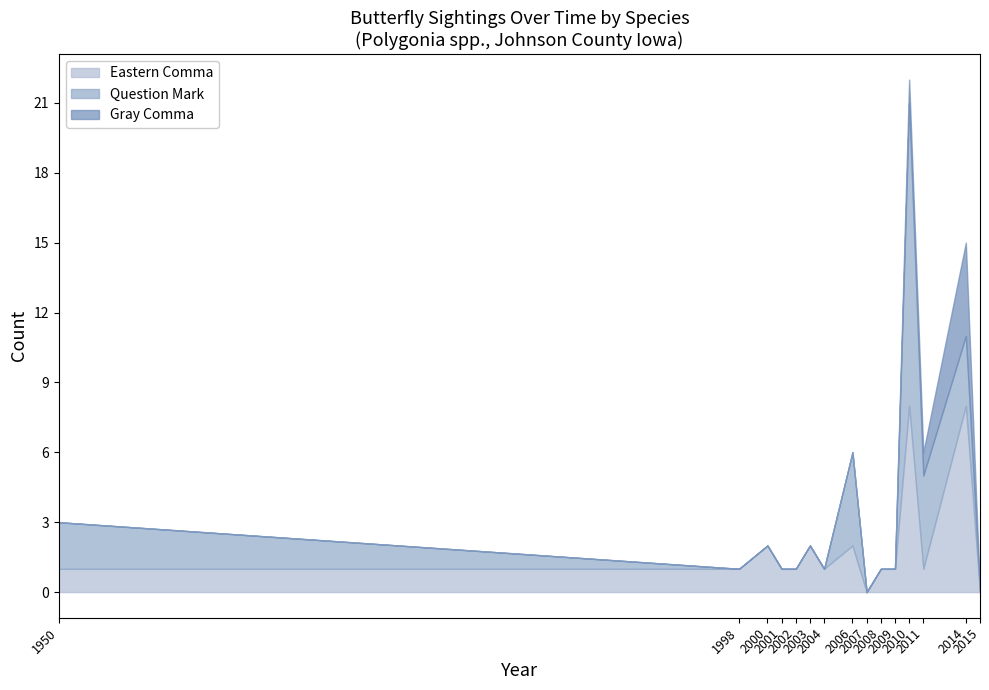

What is the maximum value for Eastern Comma?

8